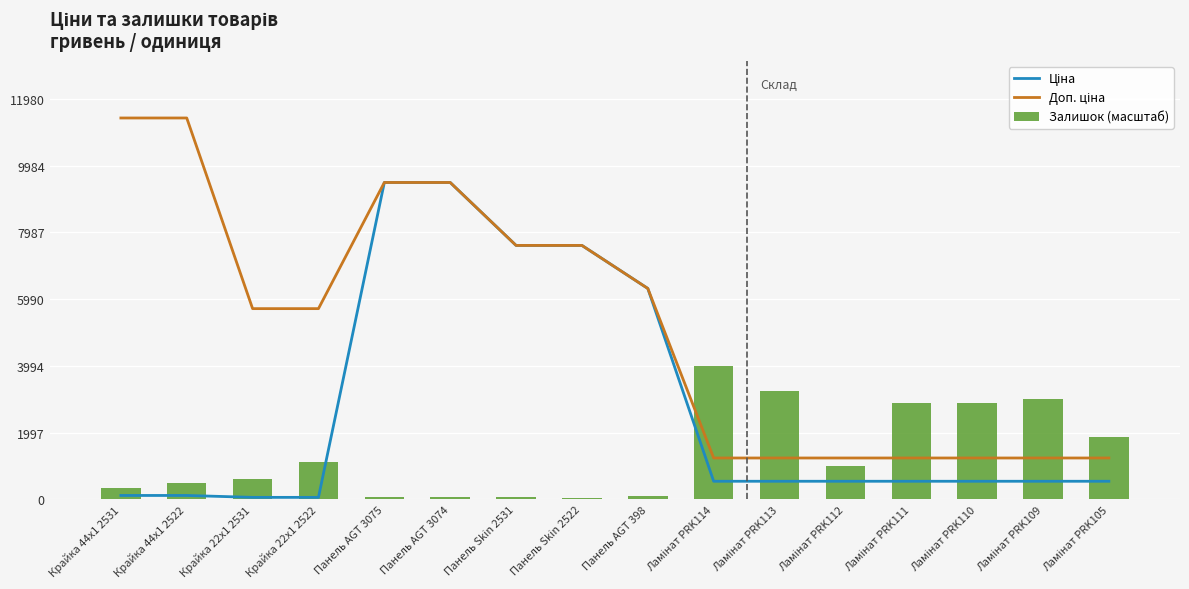

Reading right to left, transcribe all the data shown in this chart.

Ціна: 539.0	539.0	539.0	539.0	539.0	539.0	539.0	6308.8	7596.5	7596.5	9480.1	9480.1	57.0	57.0	114.1	114.1
Доп. ціна: 1235.4	1235.4	1235.4	1235.4	1235.4	1235.4	1235.4	6308.8	7596.5	7596.5	9480.1	9480.1	5705.0	5705.0	11410.0	11410.0
Залишок (масштаб): 1877.1	3003.7	2888.1	2889.7	984.9	3233.2	3993.5	105.8	24.4	63.5	53.7	60.2	1100.5	602.4	472.1	350.0